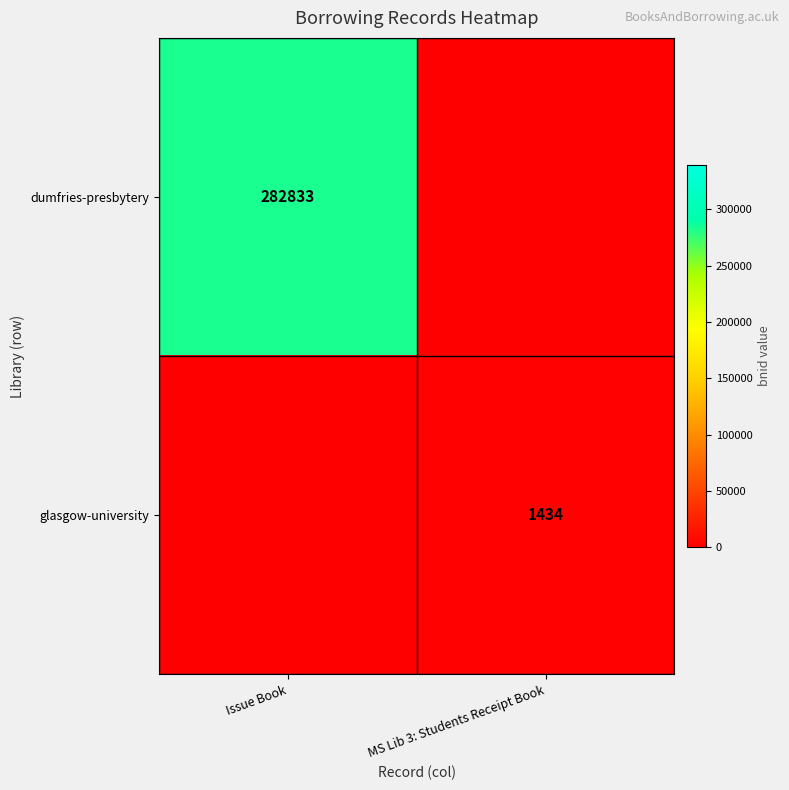

The glasgow-university series shows 527 at MS Lib 3: Students Receipt Book. True or false?

False